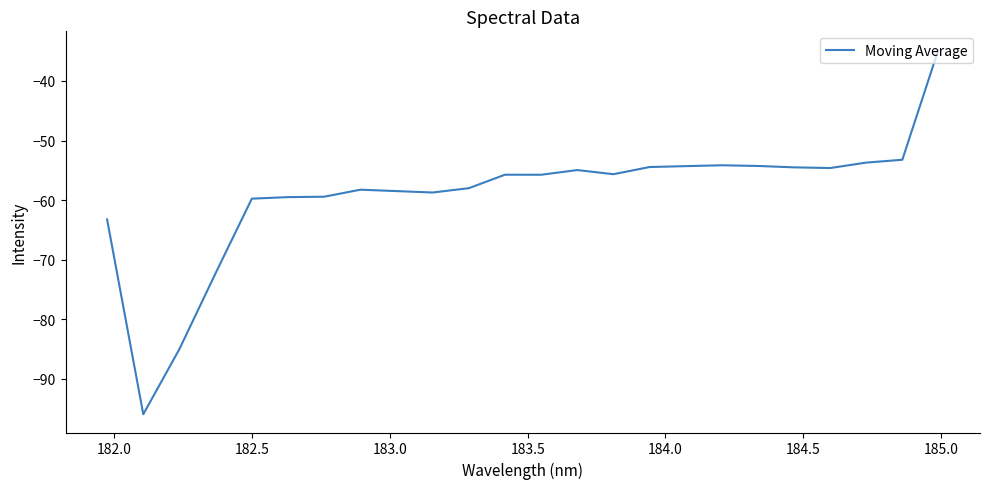

What is the difference between the maximum and minimum values?

61.2